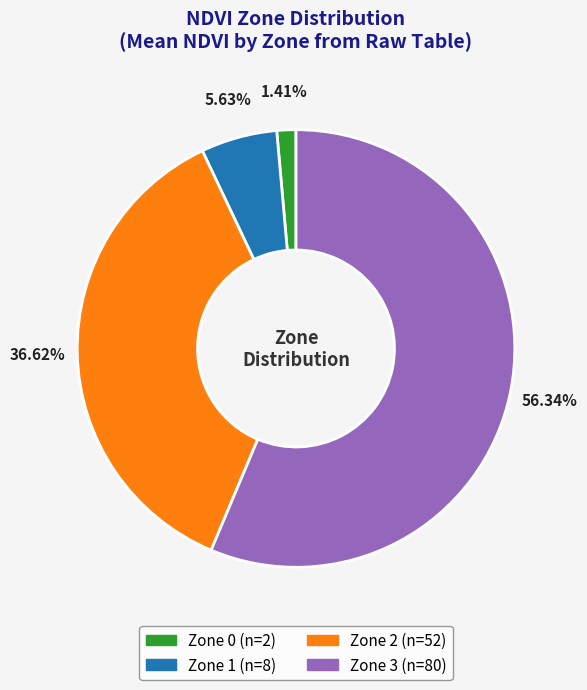

To the nearest percent, what portion does Zone 0 represent?

1%